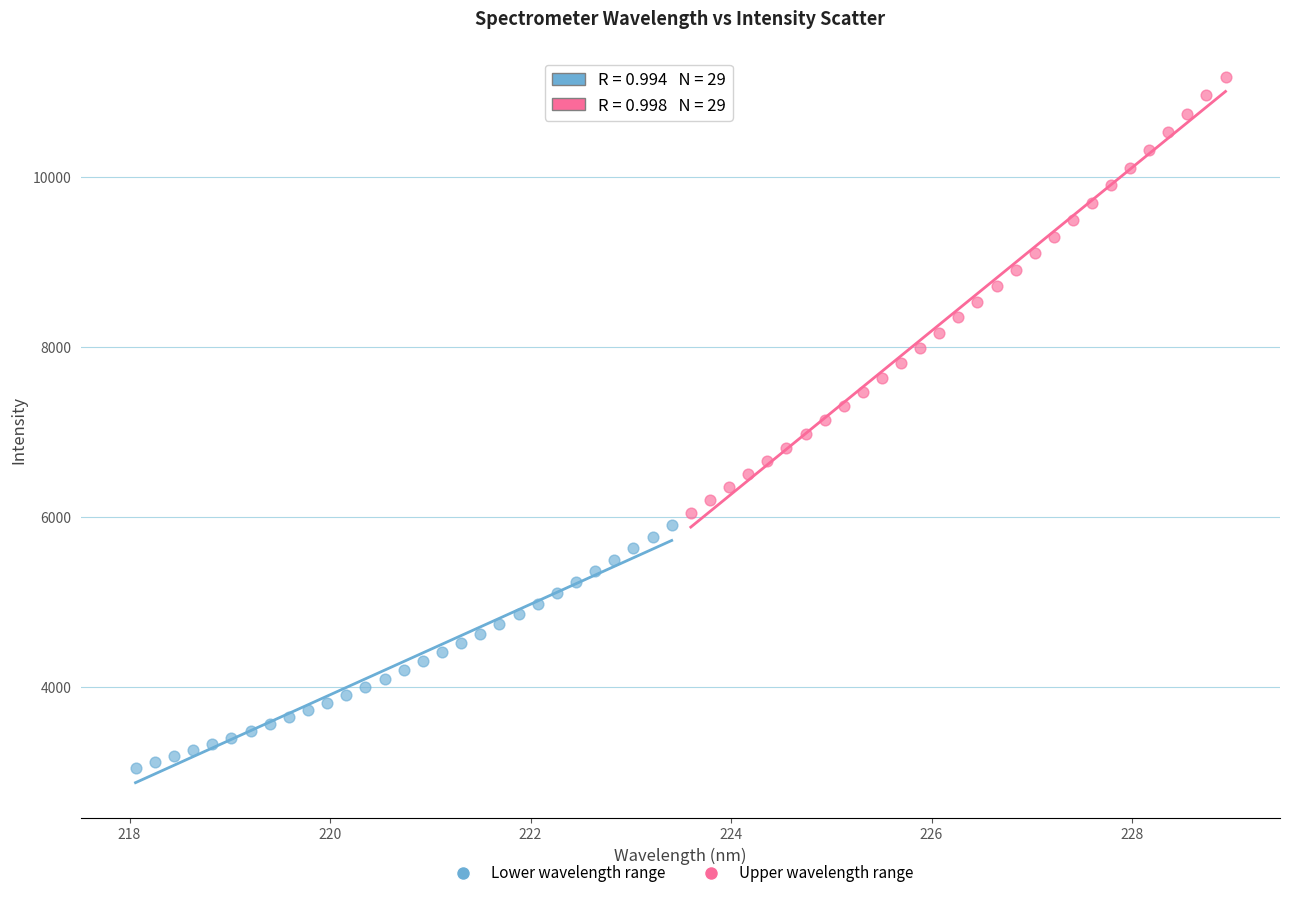

Which series has the largest Y range (max minus min)?

Upper wavelength range